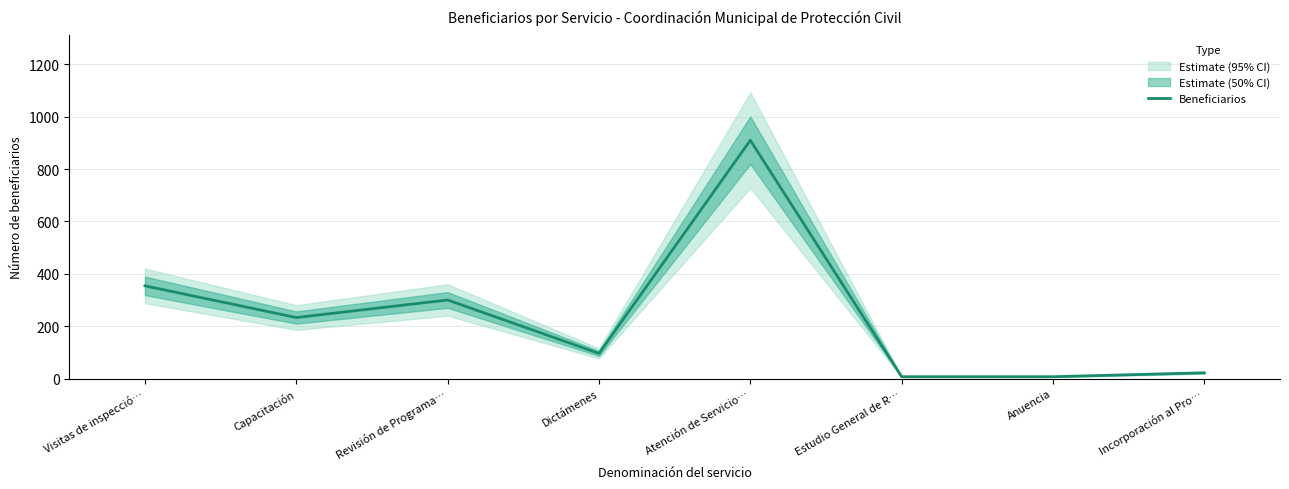

Reading left to right, list all the values displayed in this chart.

Visitas de inspecció…=354	Capacitación=233	Revisión de Programa…=300	Dictámenes=96	Atención de Servicio…=910	Estudio General de R…=7	Anuencia=7	Incorporación al Pro…=22